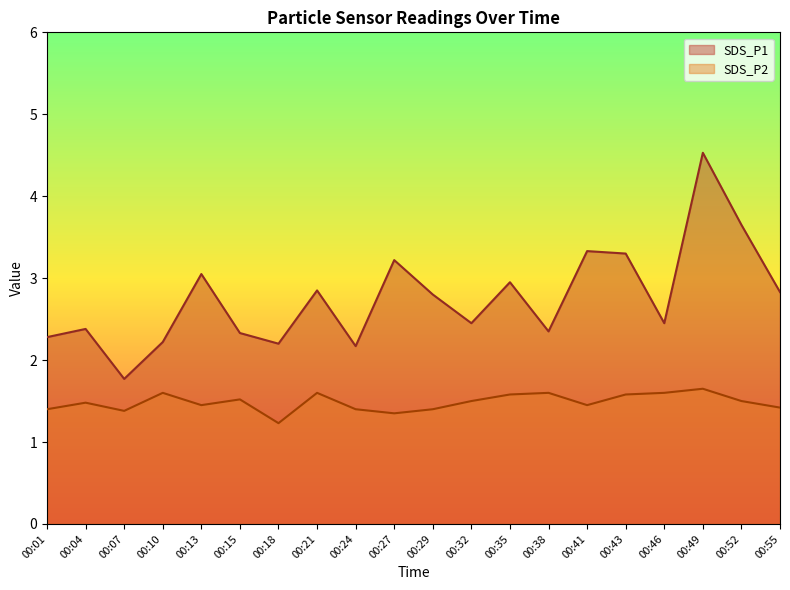

Which series has the largest total across all categories?

SDS_P1